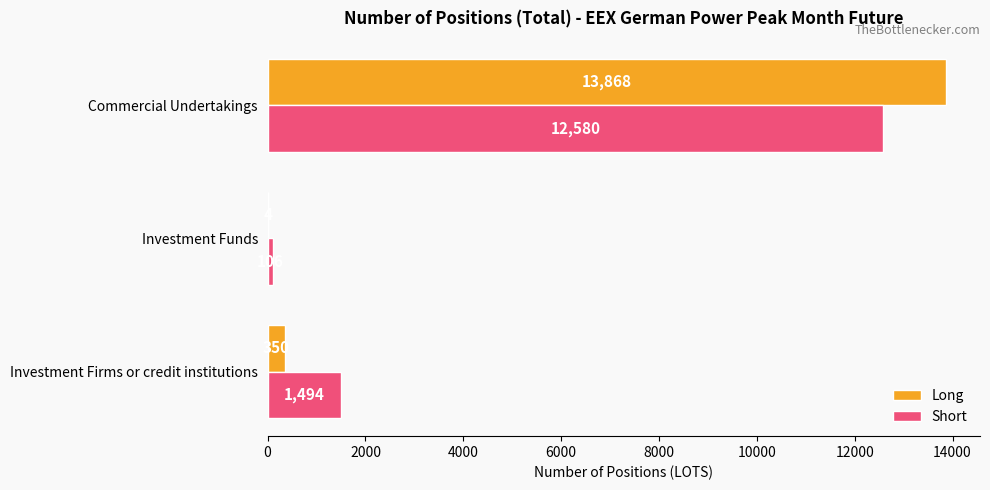

Count the number of data series in this chart.

2